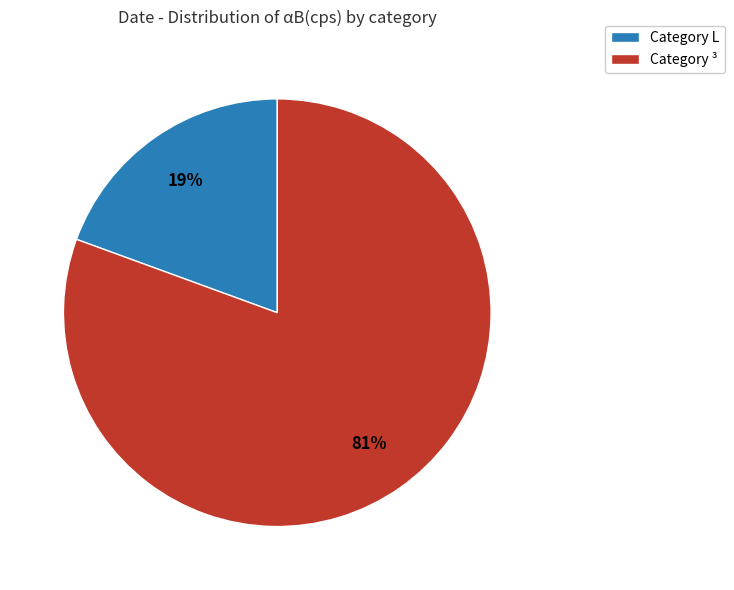

How many segments does this pie chart have?

2